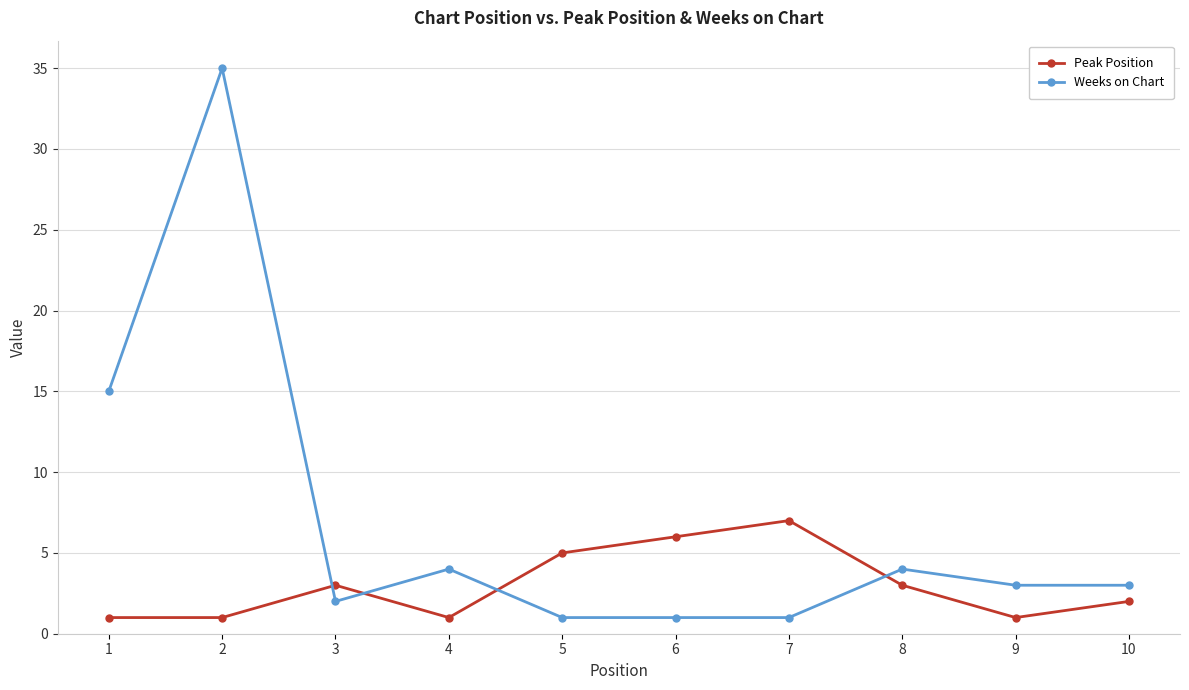

Rank the series by their average value, from highest to lowest.

Weeks on Chart, Peak Position